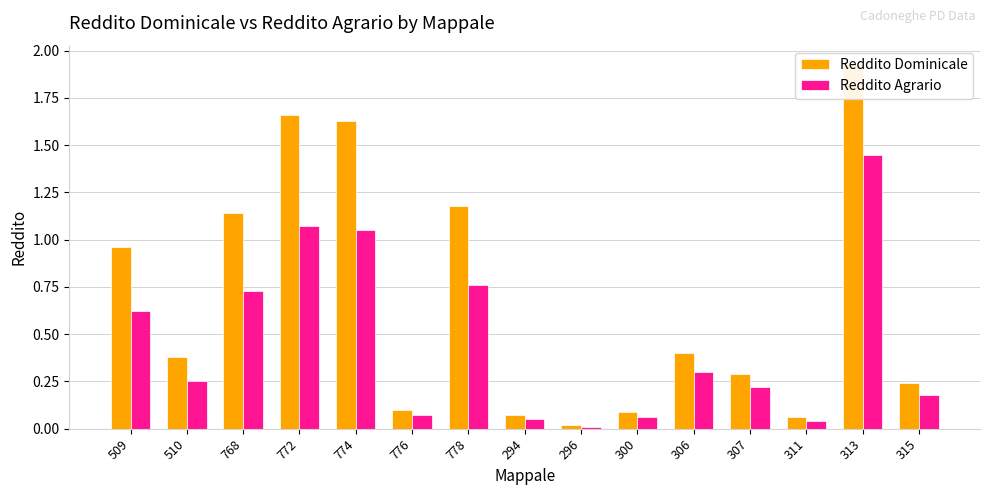

Reading left to right, what are all the values shown in this chart?

Reddito Dominicale: 1.0	0.4	1.1	1.7	1.6	0.1	1.2	0.1	0.0	0.1	0.4	0.3	0.1	1.9	0.2
Reddito Agrario: 0.6	0.2	0.7	1.1	1.1	0.1	0.8	0.1	0.0	0.1	0.3	0.2	0.0	1.4	0.2